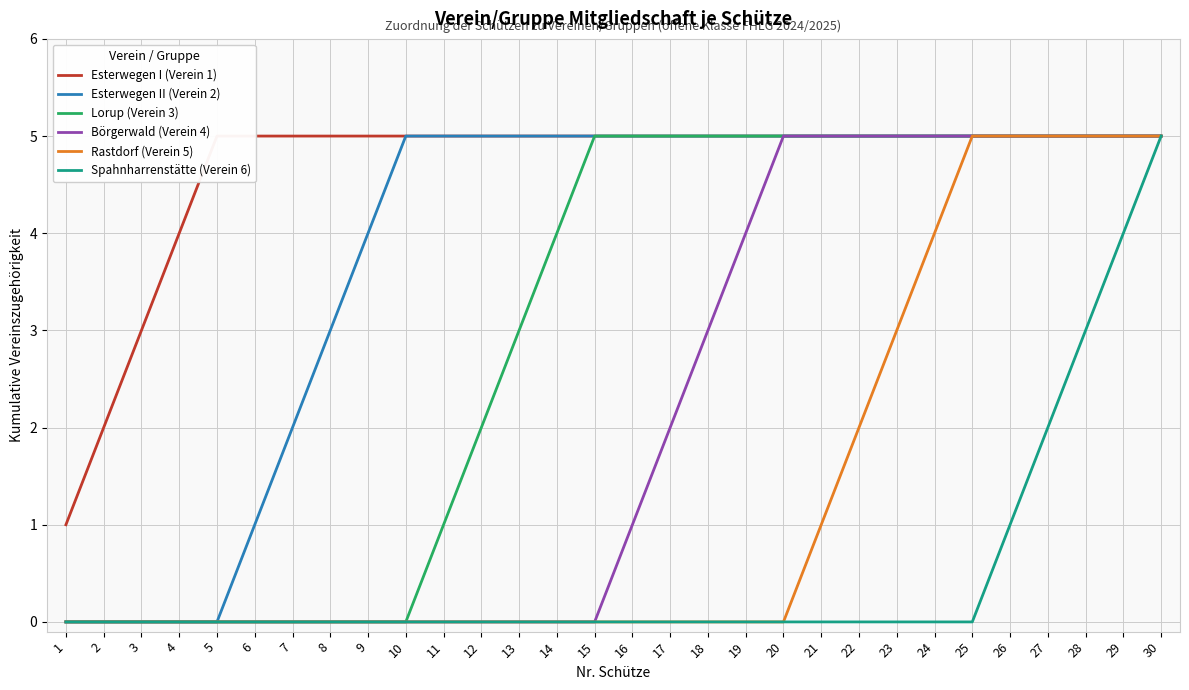

True or false: Rastdorf (Verein 5) and Spahnharrenstätte (Verein 6) intersect in this chart.

False